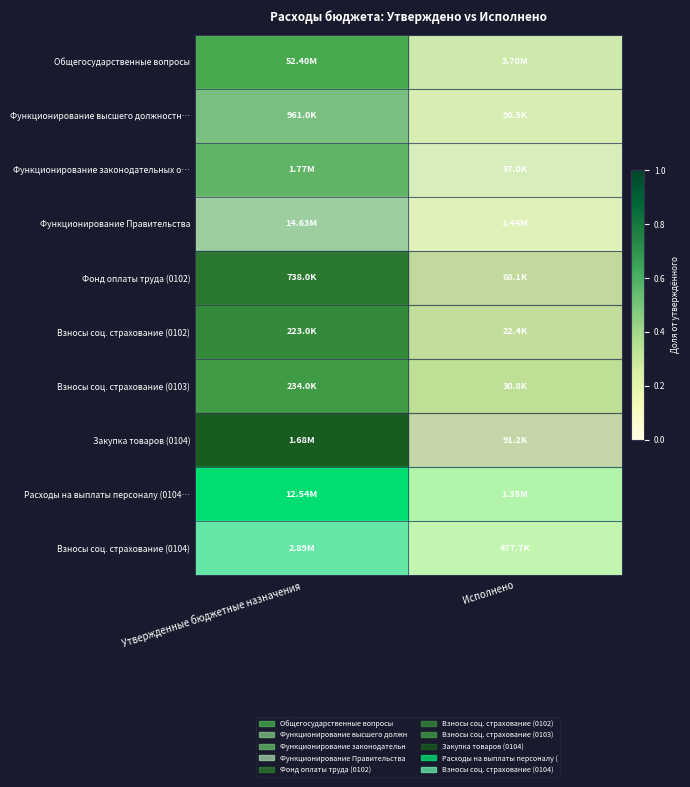

Where is row_5 nearest to the value 0?

Исполнено